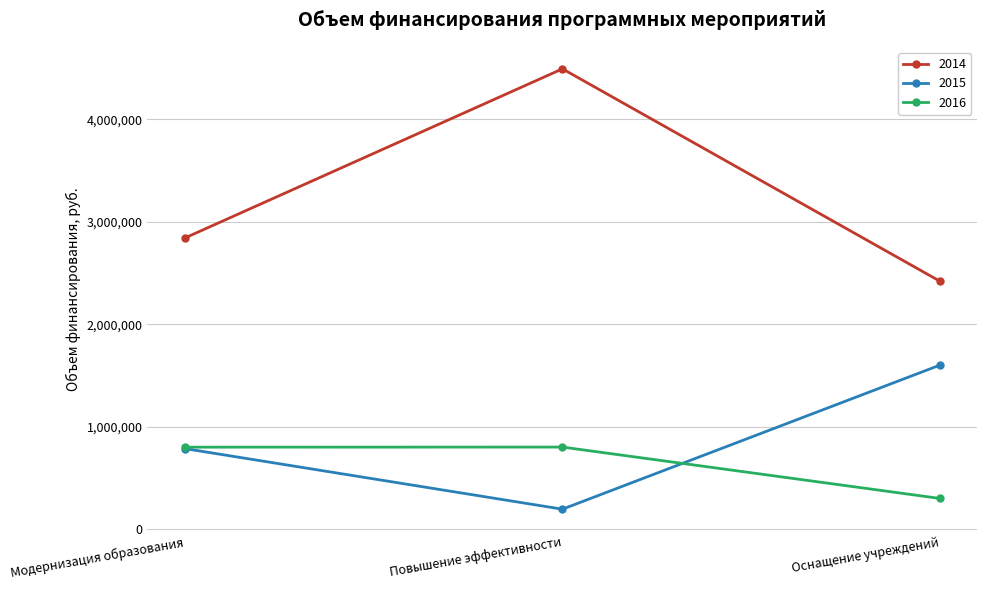

Count the number of categories in the chart.

3